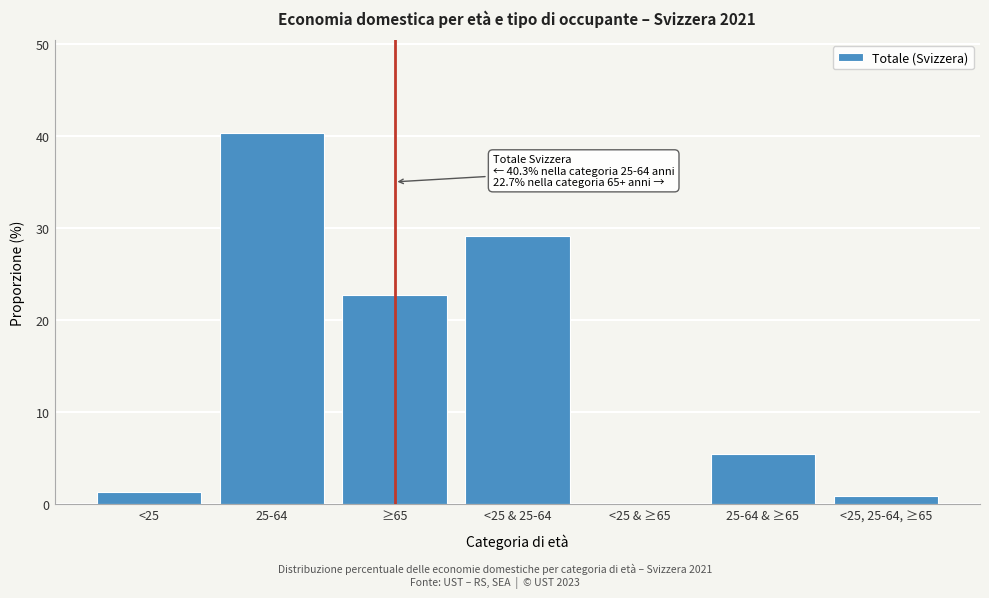

Reading left to right, extract all data points from this chart.

<25=1.4	25-64=40.3	≥65=22.7	<25 & 25-64=29.1	<25 & ≥65=0.1	25-64 & ≥65=5.5	<25, 25-64, ≥65=0.9